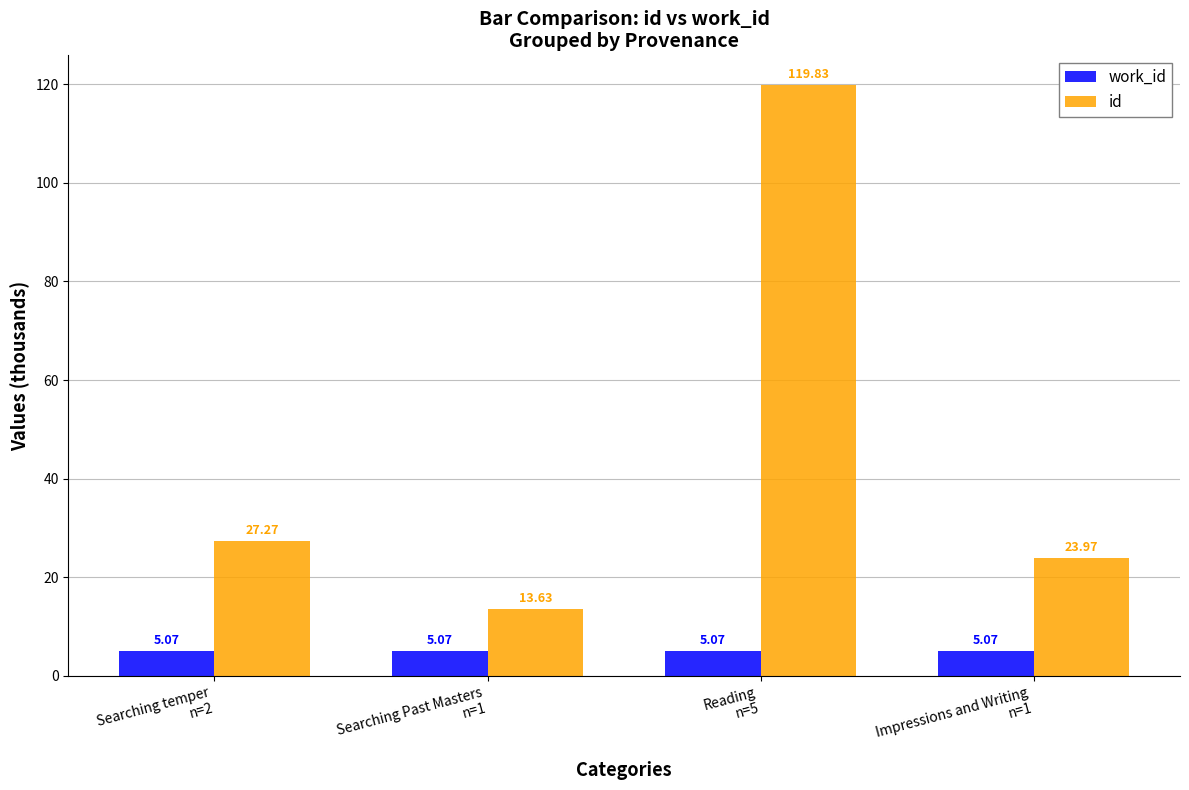

Rank the series by their maximum value, from highest to lowest.

id, work_id